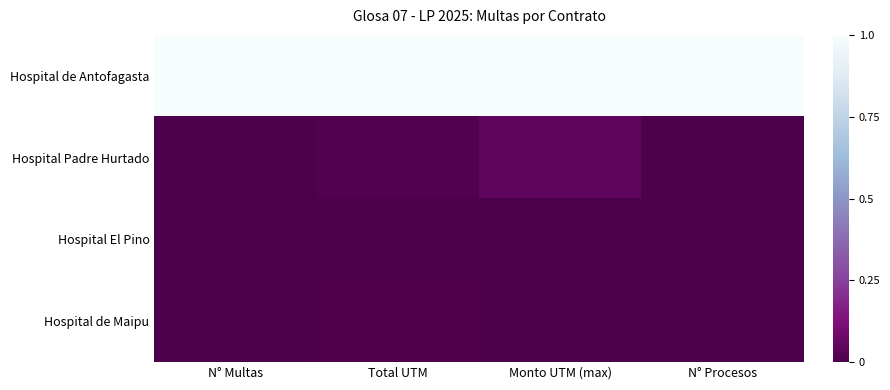

Reading left to right, what are all the values shown in this chart?

Hospital de Antofagasta: N° Multas=1.0	Total UTM=1.0	Monto UTM (max)=1.0	N° Procesos=1.0
Hospital Padre Hurtado: N° Multas=0.0	Total UTM=0.0	Monto UTM (max)=0.1	N° Procesos=0.0
Hospital El Pino: N° Multas=0.0	Total UTM=0.0	Monto UTM (max)=0.0	N° Procesos=0.0
Hospital de Maipu: N° Multas=0.0	Total UTM=0.0	Monto UTM (max)=0.0	N° Procesos=0.0